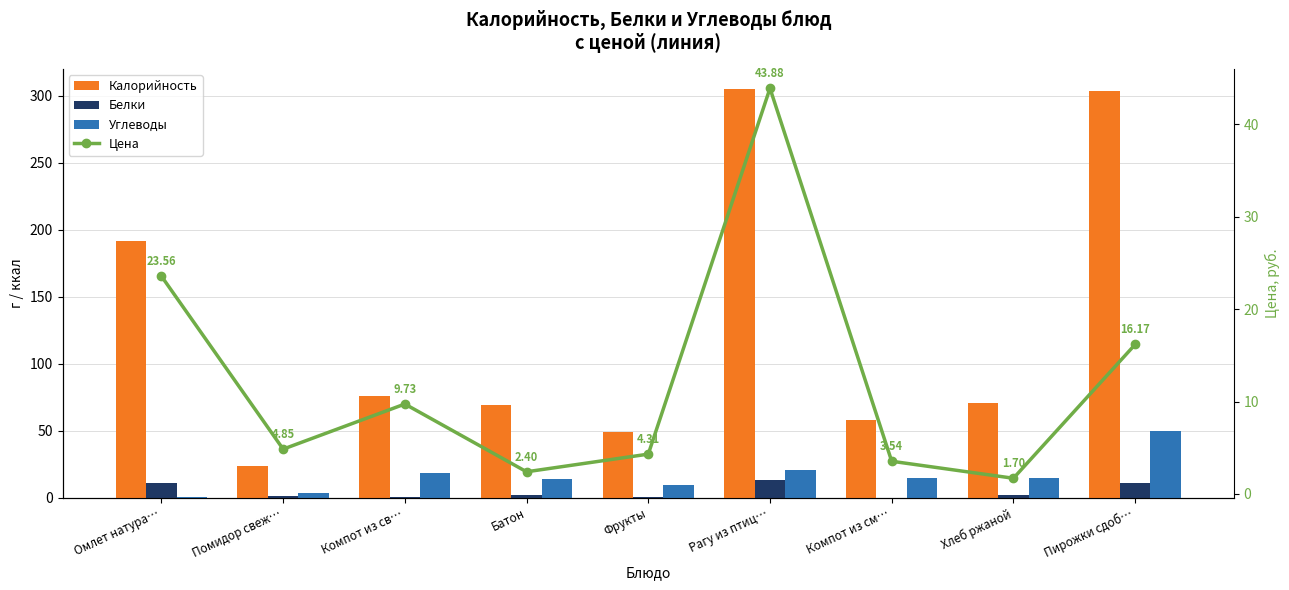

What is the label of the 3rd bar from the left?

Компот из св…